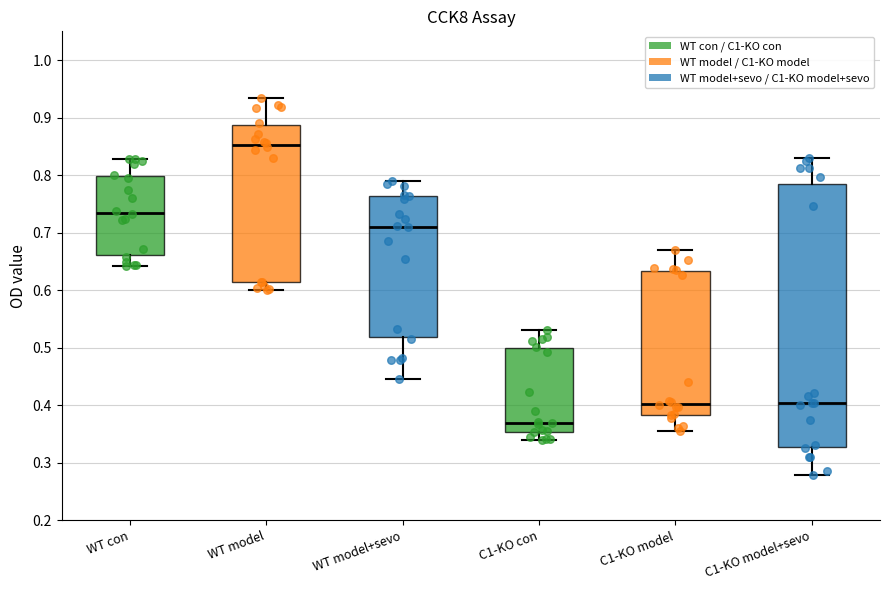

Which box is the tallest, from its lower edge to its upper edge?

C1-KO model+sevo